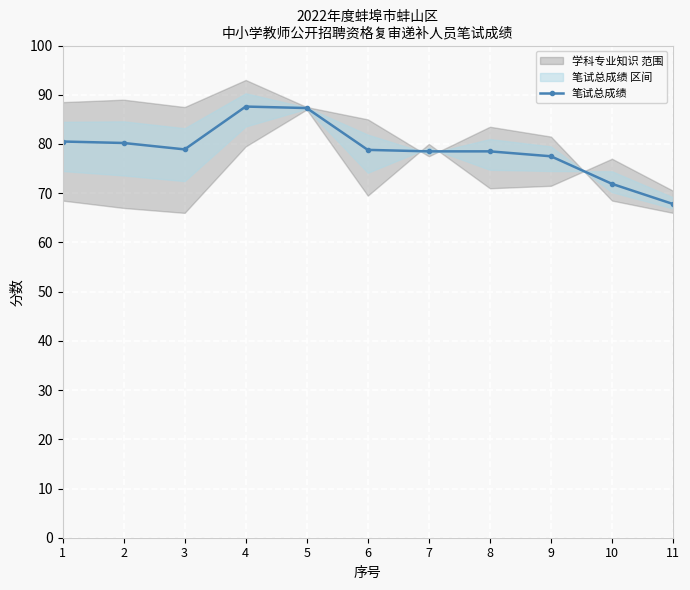

List the labels in order of value, smallest first.

11, 10, 9, 7, 8, 6, 3, 2, 1, 5, 4